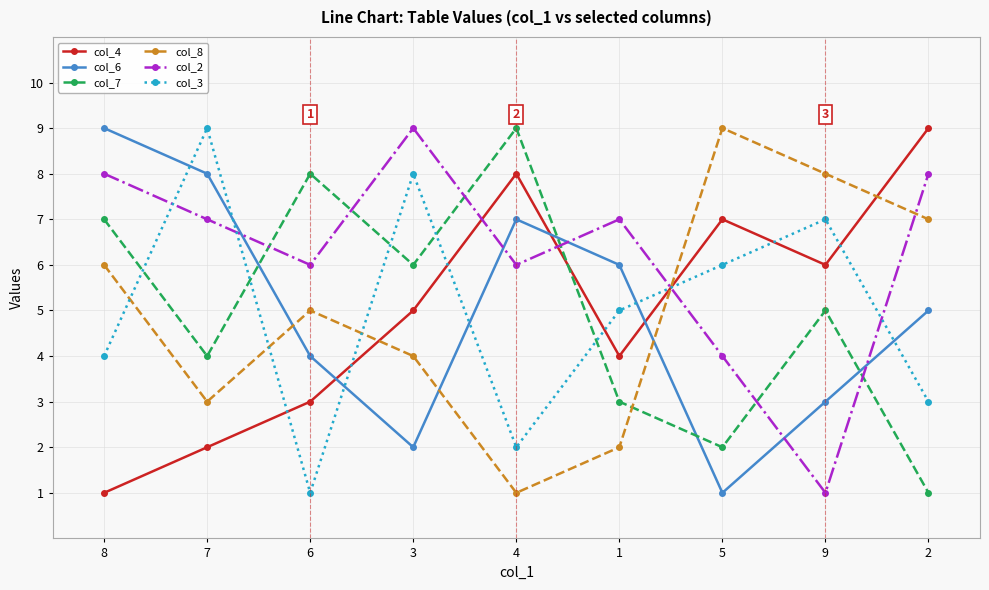

Reading right to left, list all the values displayed in this chart.

col_4: 9	6	7	4	8	5	3	2	1
col_6: 5	3	1	6	7	2	4	8	9
col_7: 1	5	2	3	9	6	8	4	7
col_8: 7	8	9	2	1	4	5	3	6
col_2: 8	1	4	7	6	9	6	7	8
col_3: 3	7	6	5	2	8	1	9	4